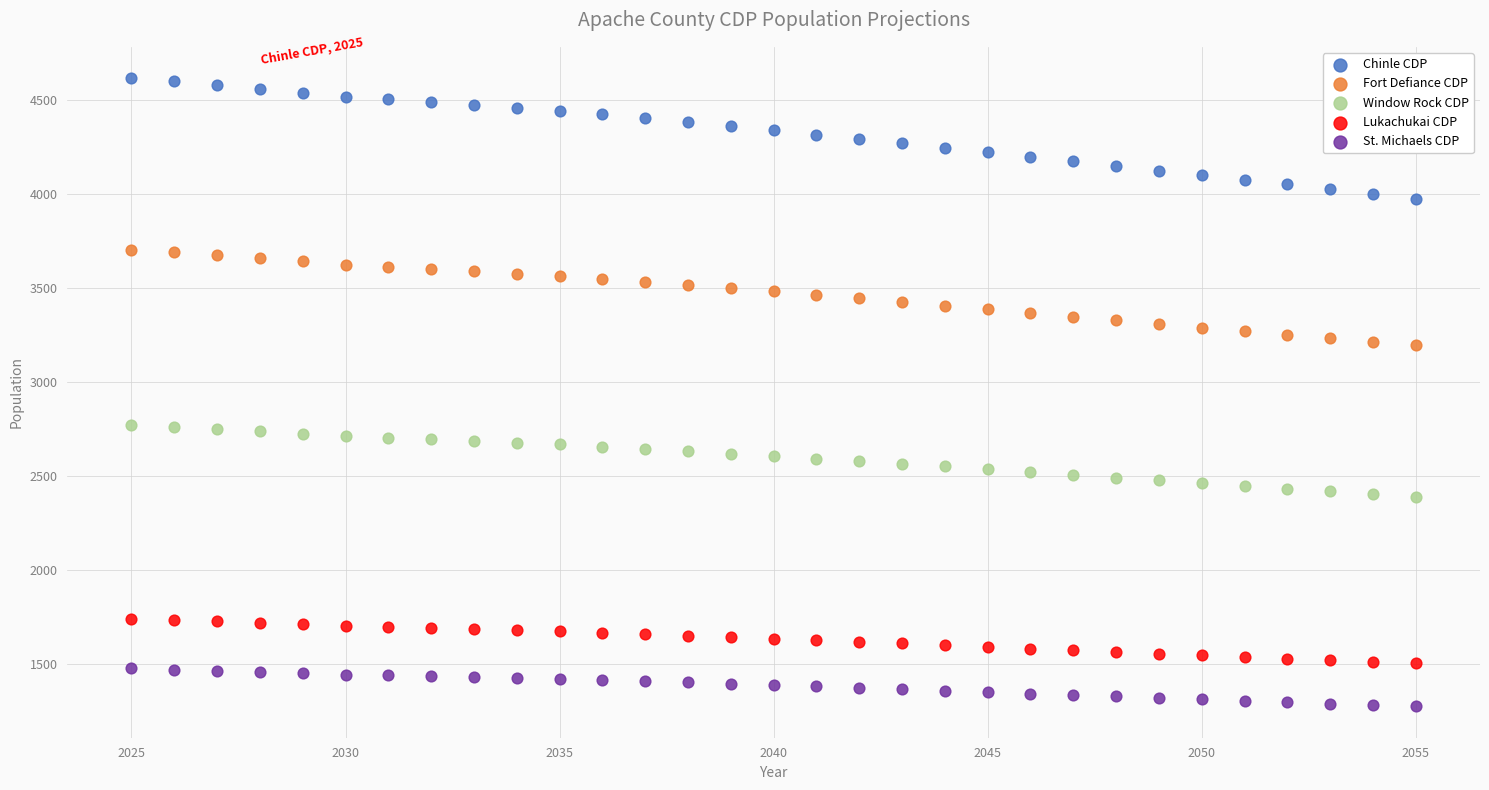

Across all data points, what is the range of Y values (max minus min)?

3344